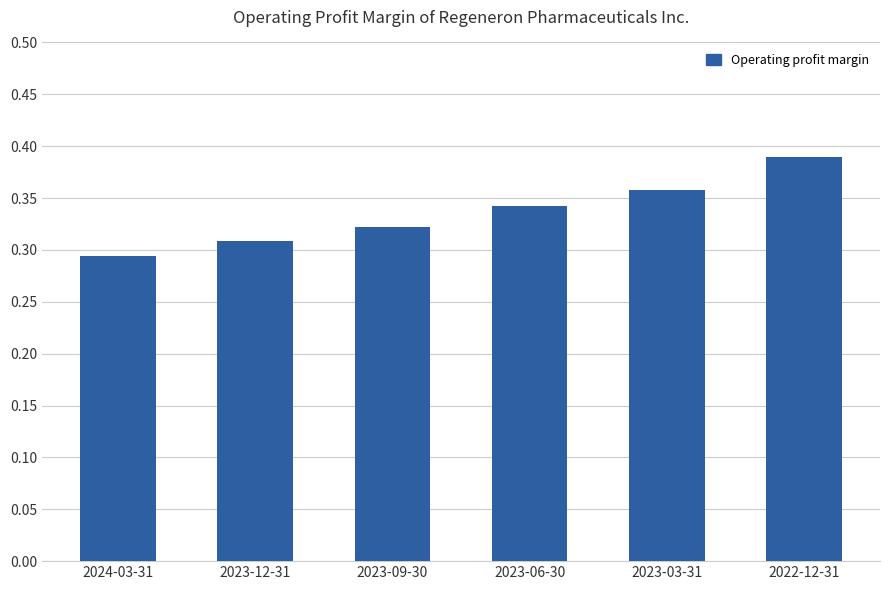

Where is the data nearest to the value 0?

2024-03-31